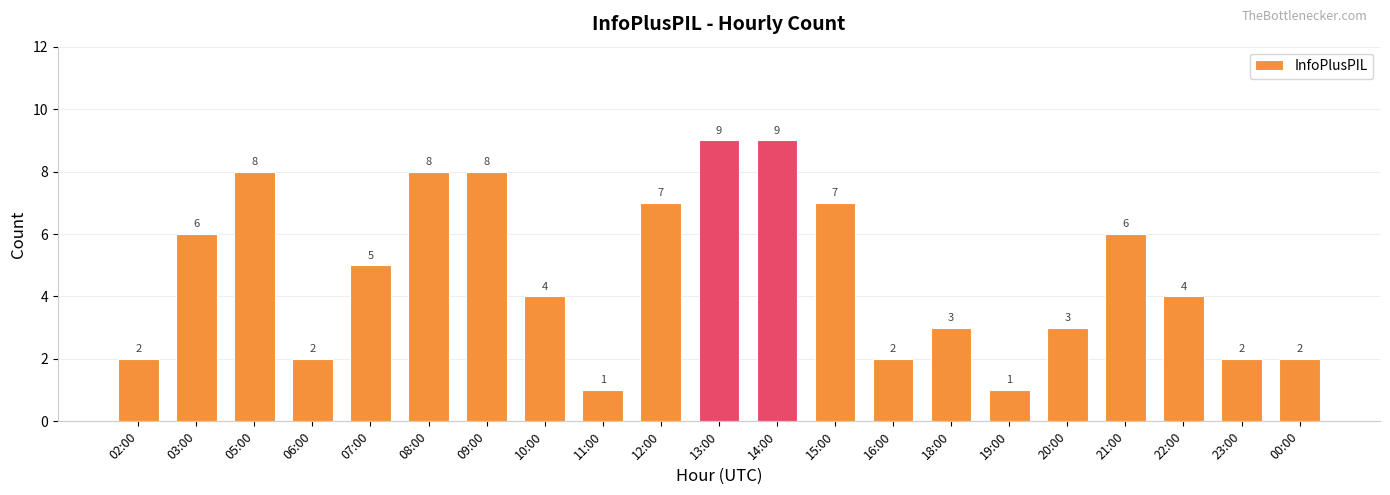

What is the approximate value at 16:00?

2